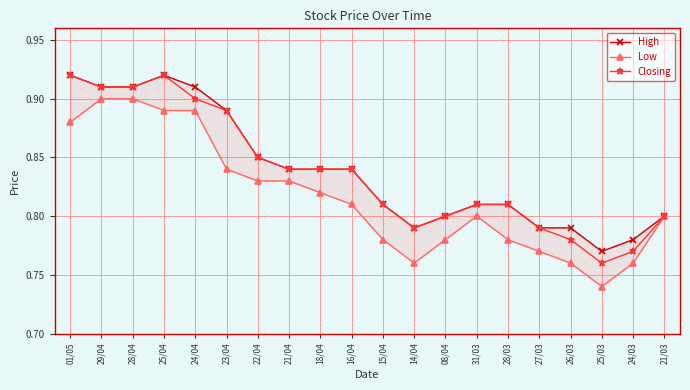

What is the maximum value for High?

0.9